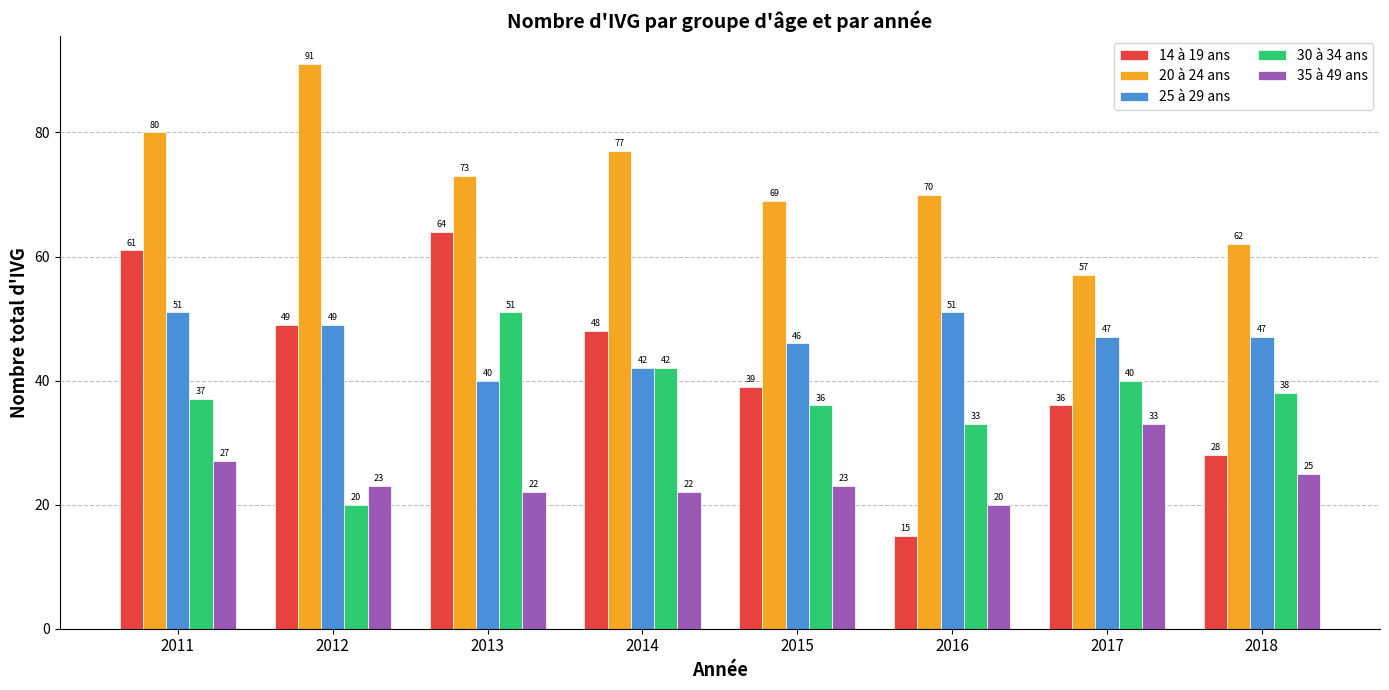

At which label does 14 à 19 ans first exceed 48?

2011